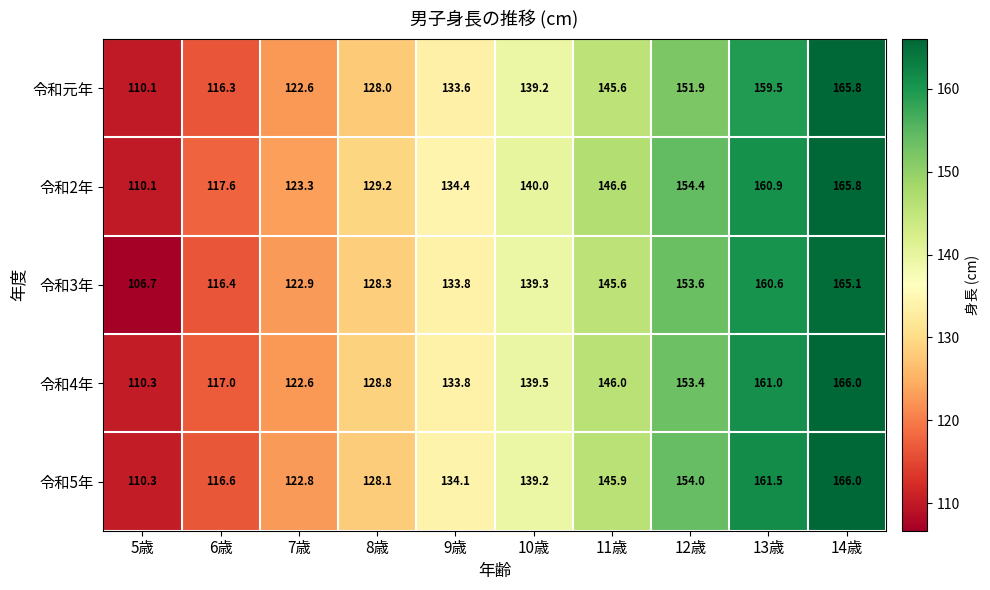

What is the greatest value displayed?

166.0